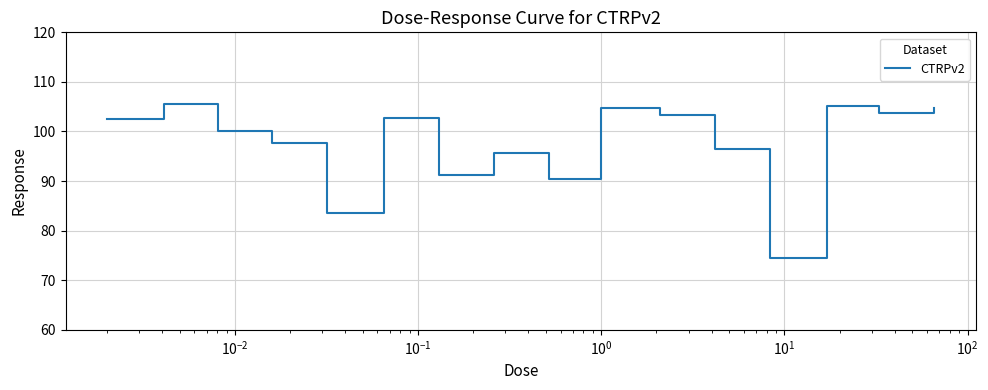

What is the difference between the maximum and minimum values?

31.1